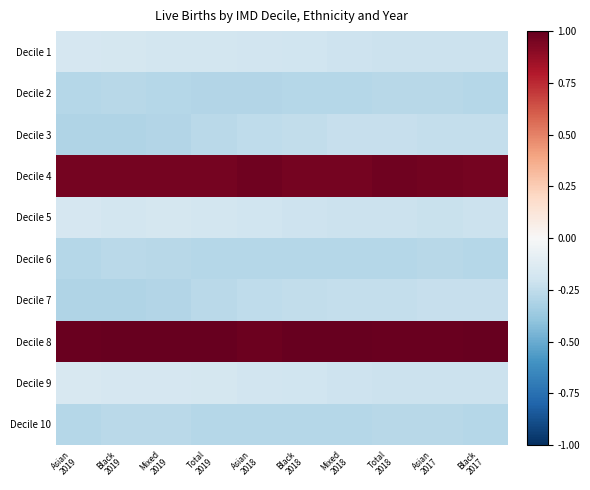

At which category is the sum across all series the highest?

Mixed
2019